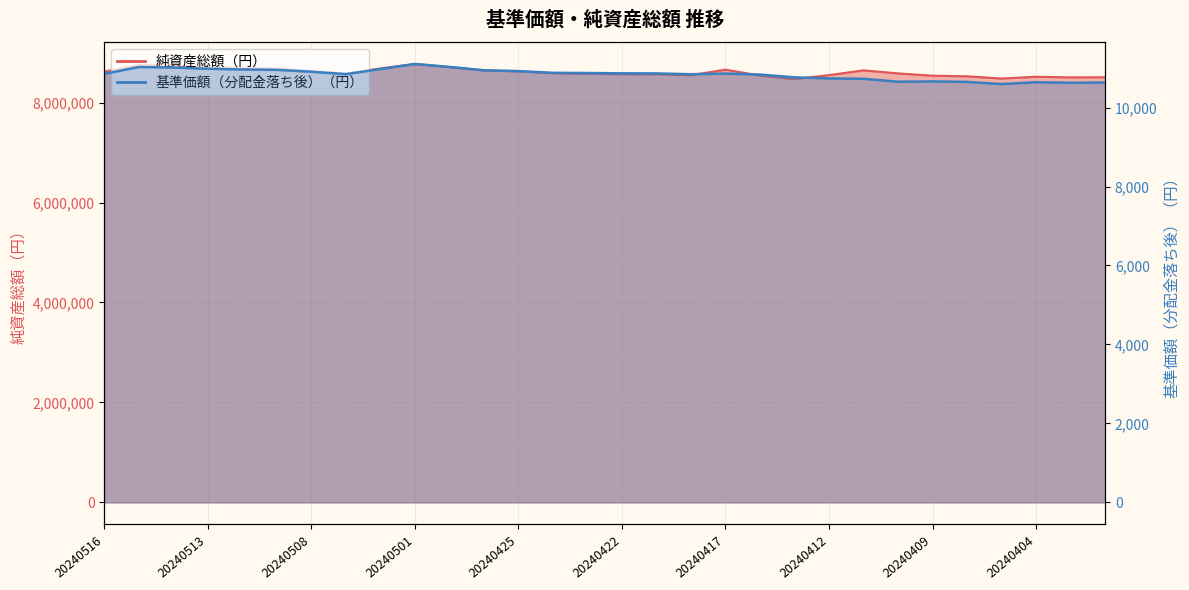

Rank the series by their maximum value, from lowest to highest.

基準価額（分配金落ち後）（円）, 純資産総額（円）